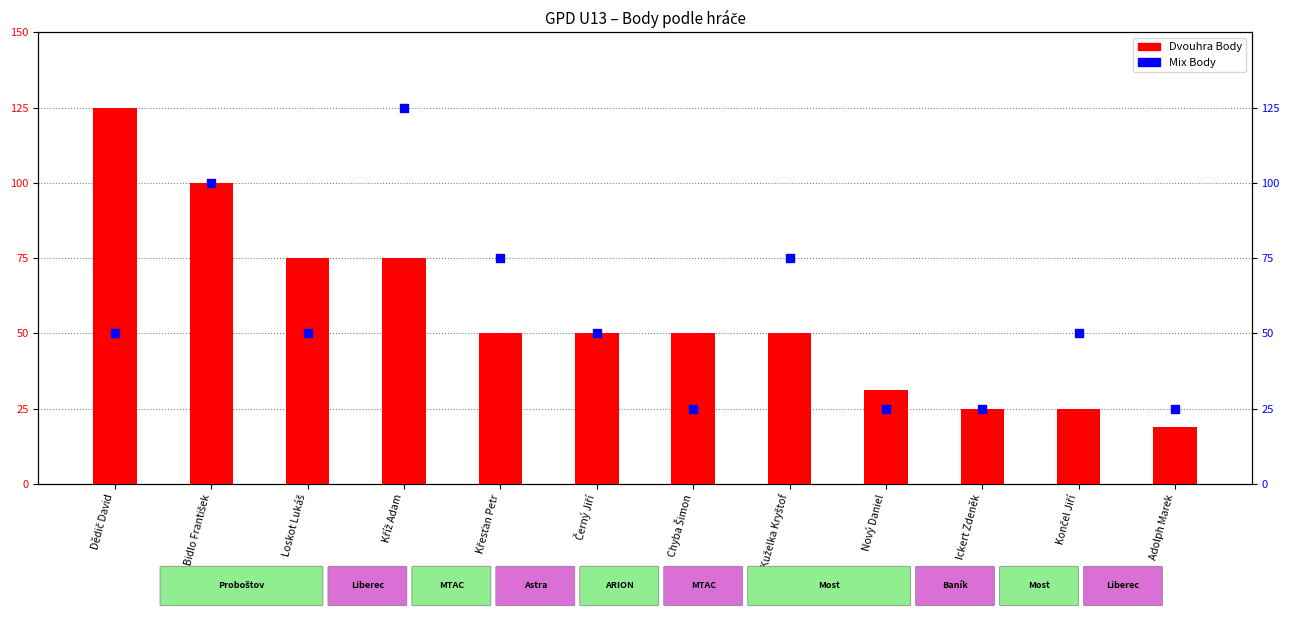

What are all the series names shown in the legend?

Dvouhra Body, Mix Body